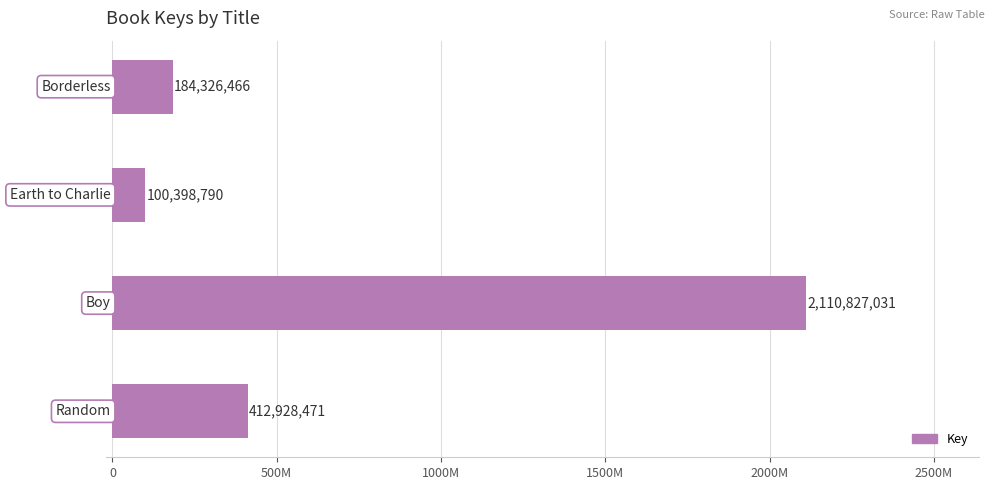

What is the minimum value shown in the chart?

100398790